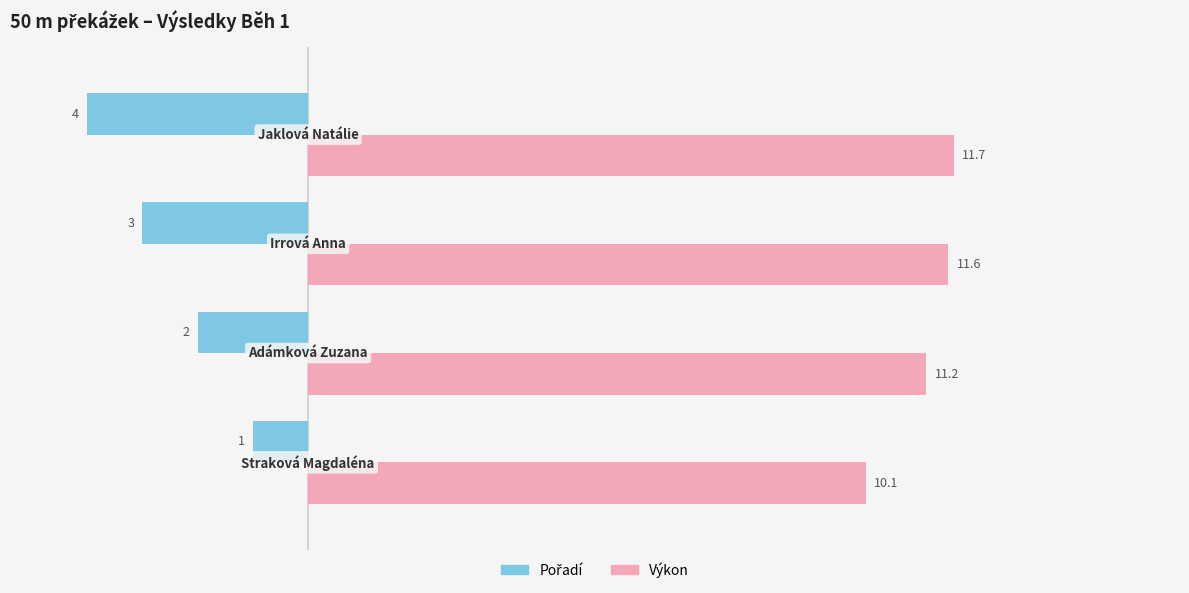

What is the minimum value shown in the chart?

-4.0